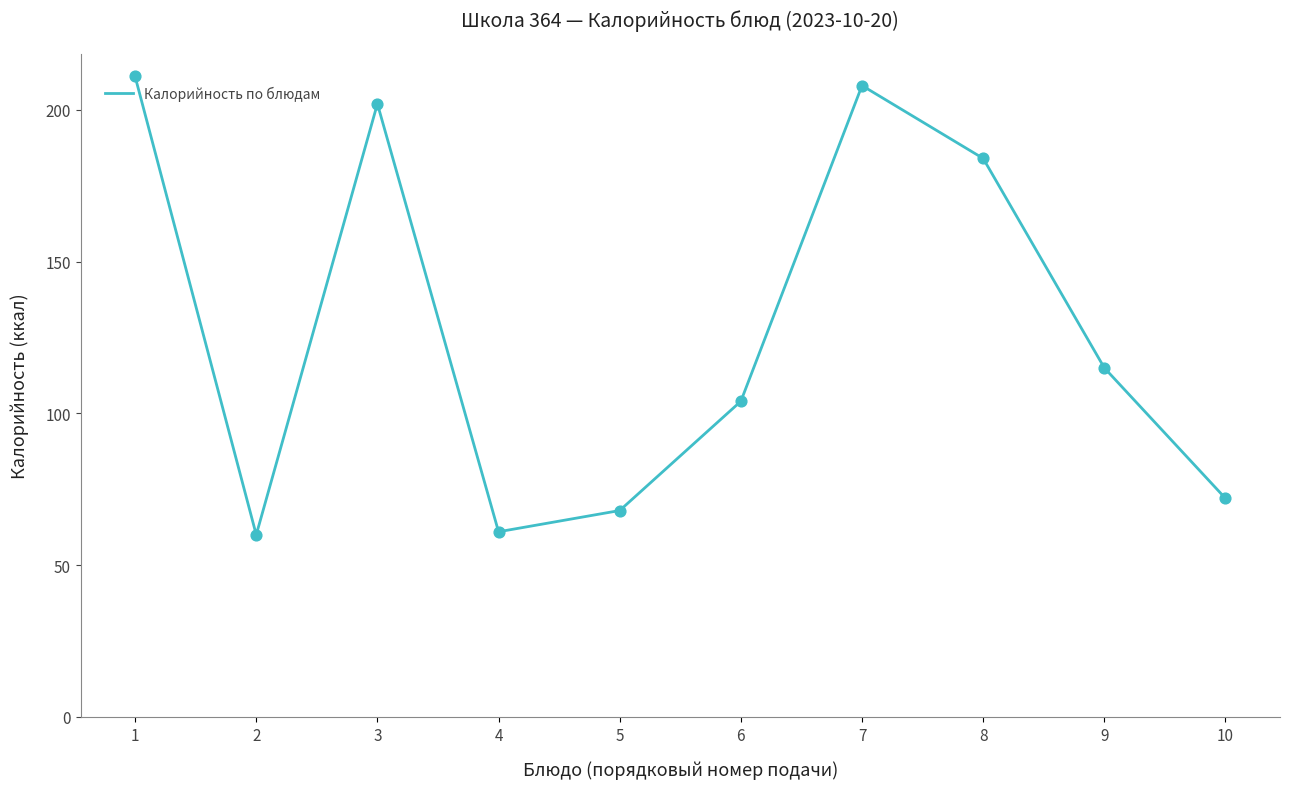

What is the change in value from 1 to 3?

-9